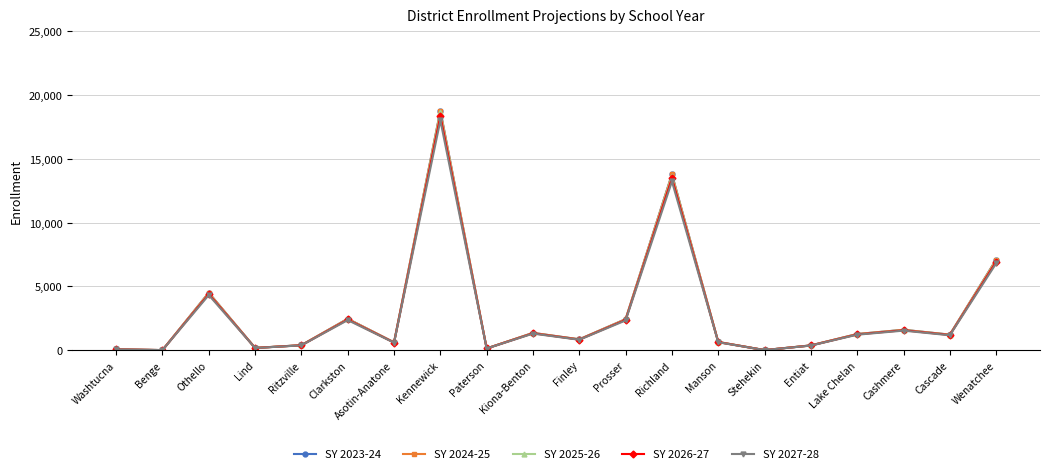

What is the smallest value displayed?

10.4